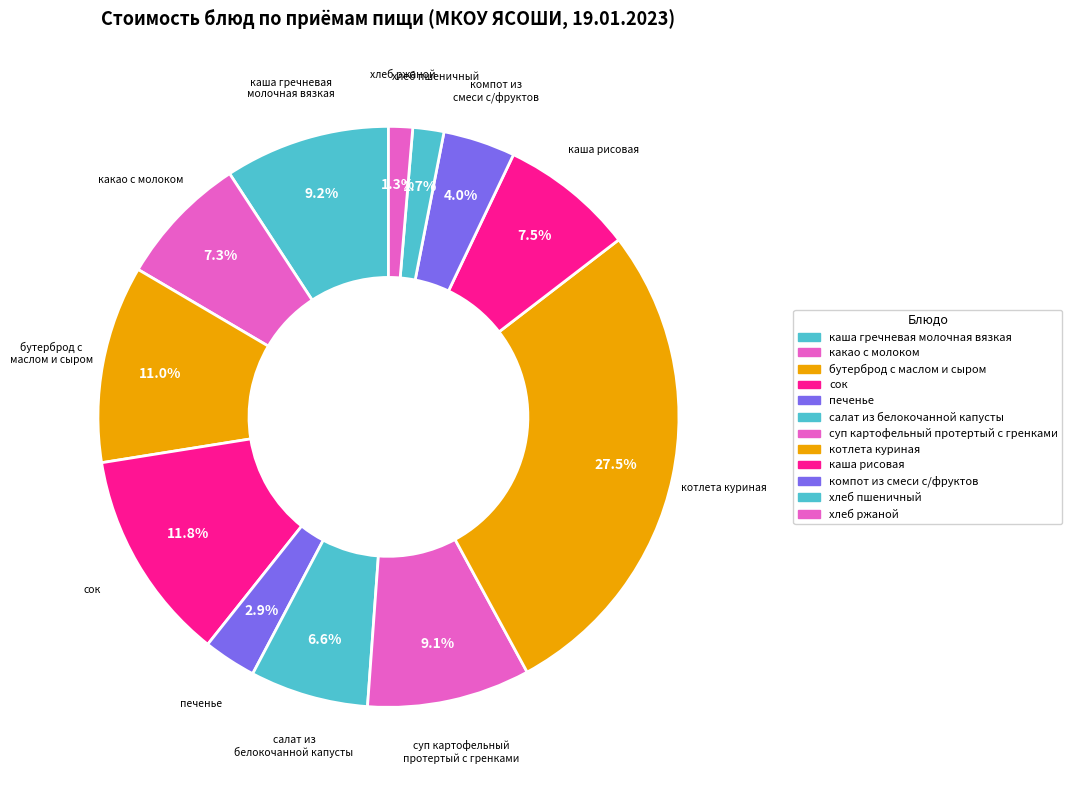

Between каша гречневая молочная вязкая and бутерброд с маслом и сыром, which is larger?

бутерброд с маслом и сыром